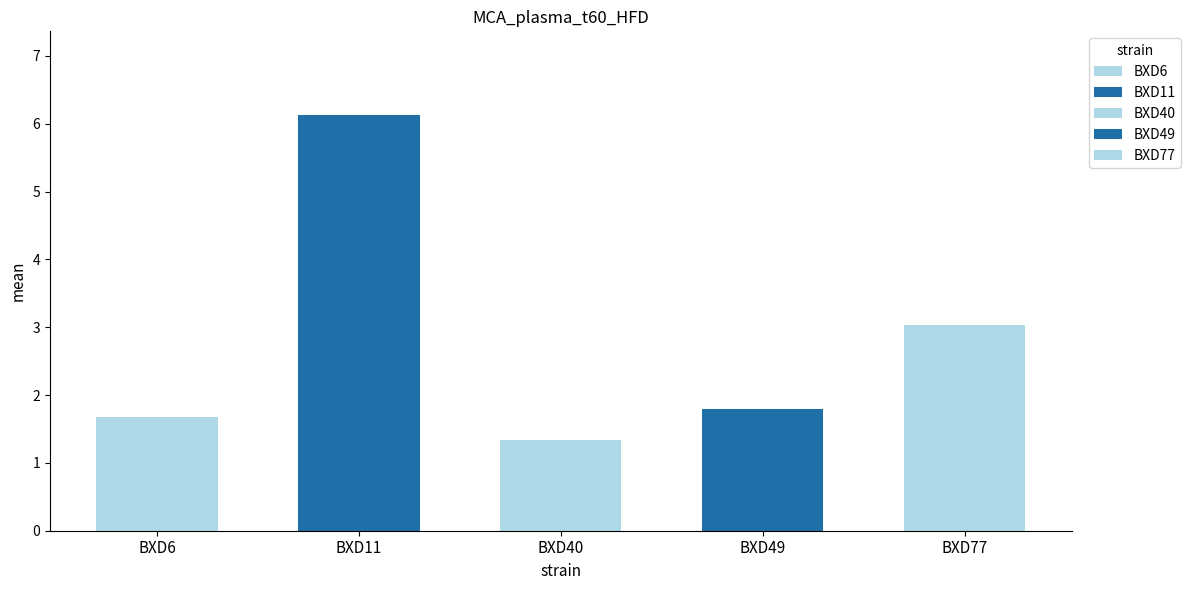

What is the difference between the second highest and minimum values?

1.7